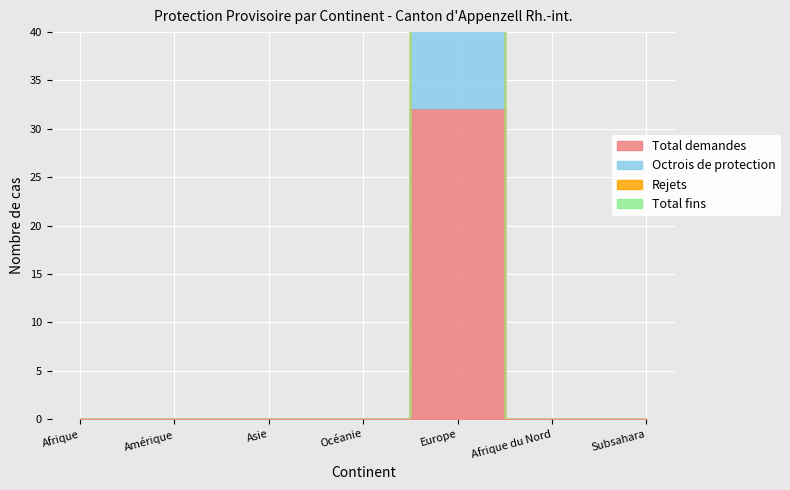

Which series has the largest total across all categories?

Total fins